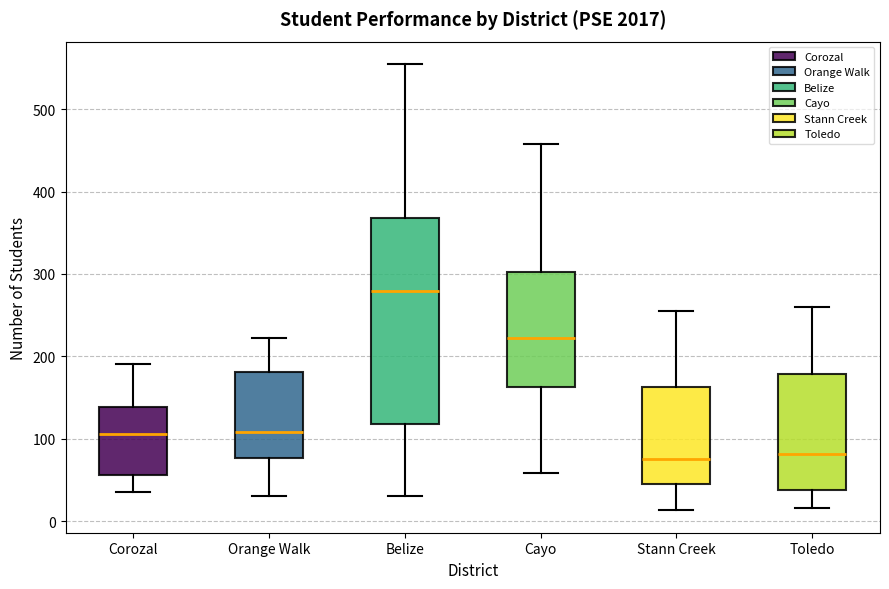

Reading left to right, transcribe this box plot: for each box, give where its median line is, the range the box spans, and where its two whiskers end, as read against the y-axis. The values are not printed on the chart, so give them approximately, as read against the axis.

Corozal: median 110, box 60 to 140, whiskers 40 to 190
Orange Walk: median 110, box 80 to 180, whiskers 30 to 220
Belize: median 280, box 120 to 370, whiskers 30 to 560
Cayo: median 220, box 160 to 300, whiskers 60 to 460
Stann Creek: median 80, box 40 to 160, whiskers 10 to 260
Toledo: median 80, box 40 to 180, whiskers 20 to 260